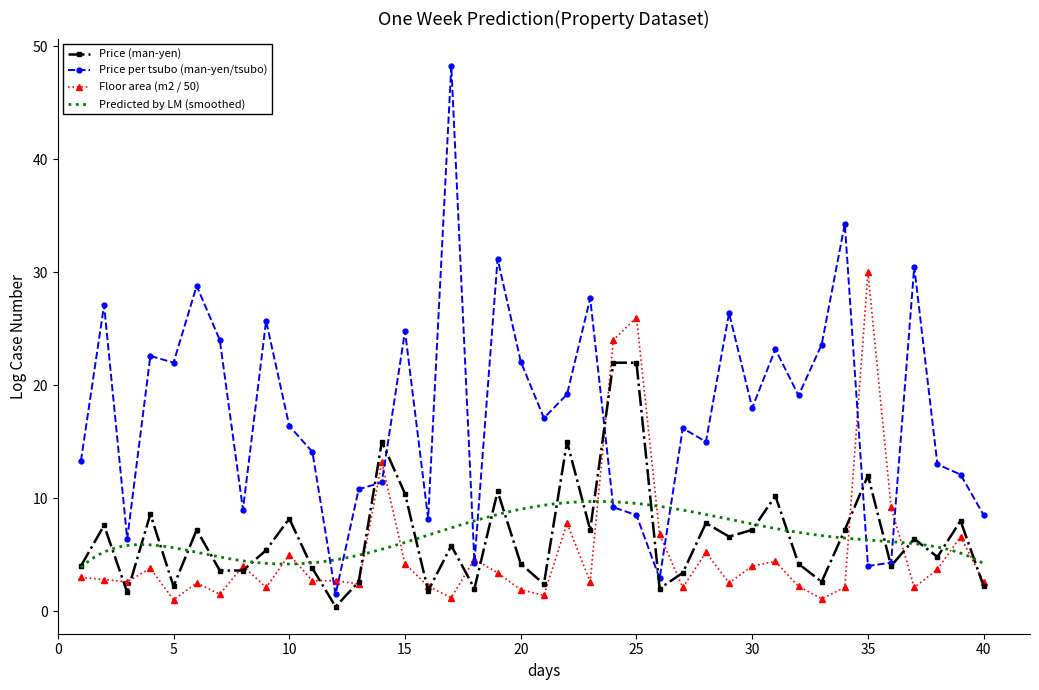

True or false: Price per tsubo (man-yen/tsubo) has more than 1 points higher than both neighbors.

True